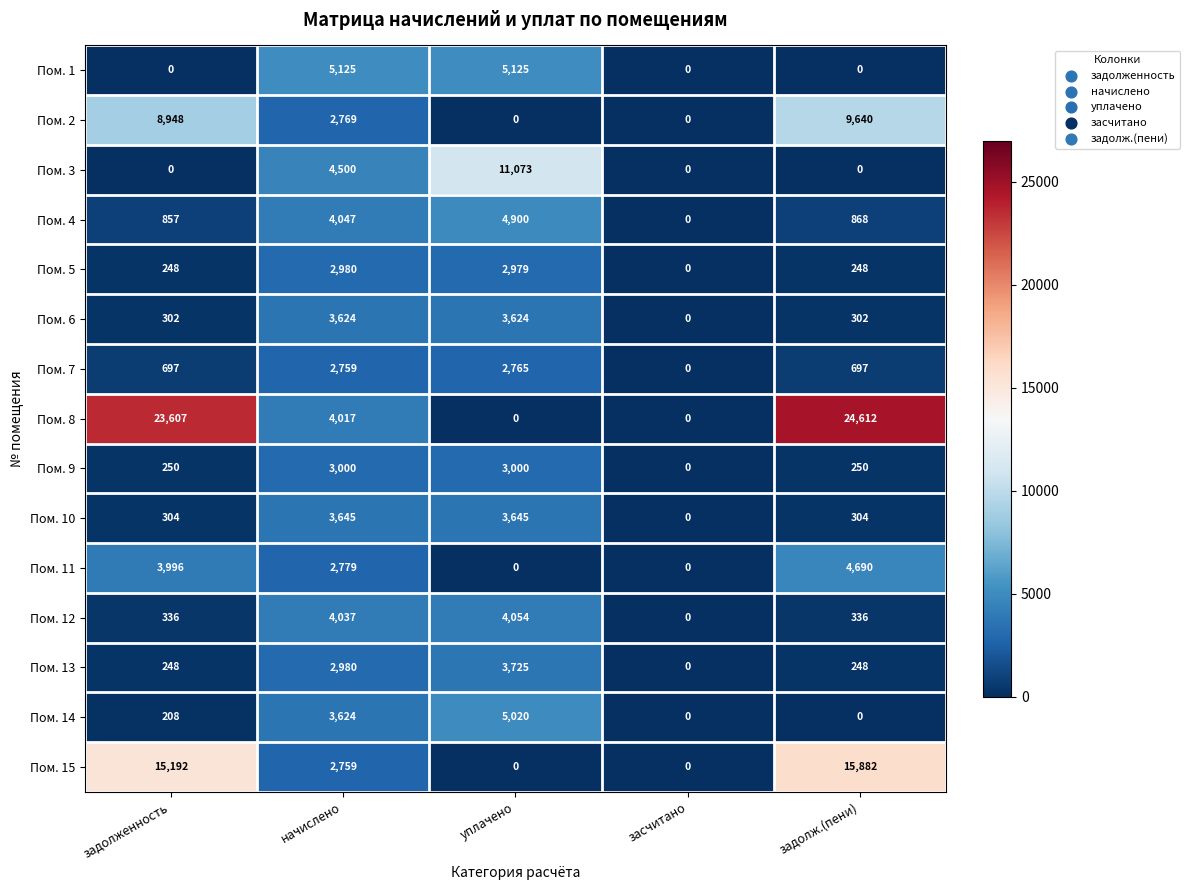

Is it true that Пом. 1 equals 0 at засчитано?

True